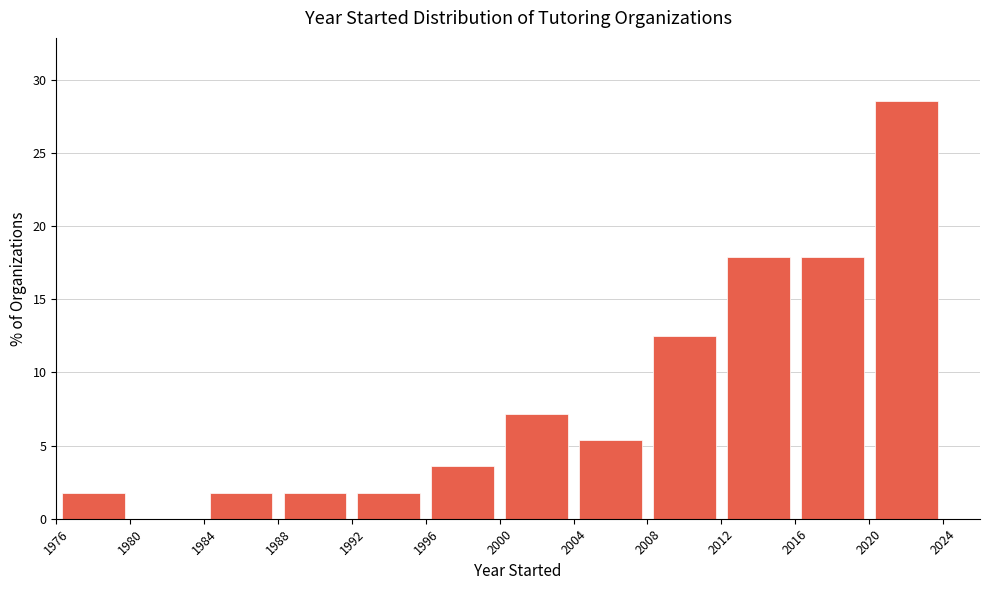

Reading left to right, list every bar in this chart as the range it spans on the x-axis followed by its height. The values are not printed on the chart, so give them approximately, as read against the axis.

1976 to 1980: 2.0
1980 to 1984: 0
1984 to 1988: 2.0
1988 to 1992: 2.0
1992 to 1996: 2.0
1996 to 2000: 3.5
2000 to 2004: 7.0
2004 to 2008: 5.5
2008 to 2012: 12.5
2012 to 2016: 18.0
2016 to 2020: 18.0
2020 to 2024: 28.5